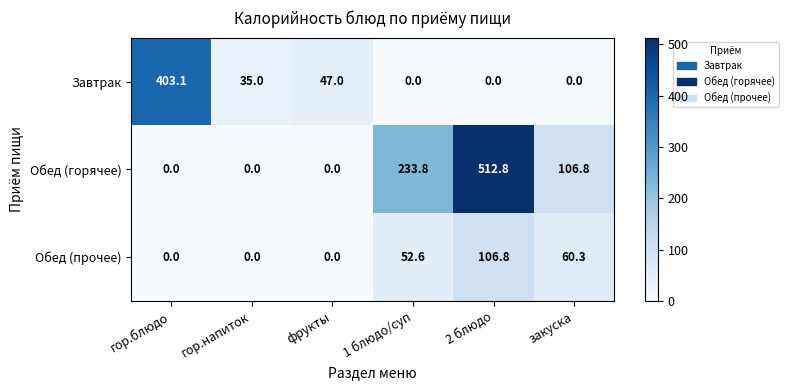

At which category is the sum across all series the highest?

2 блюдо